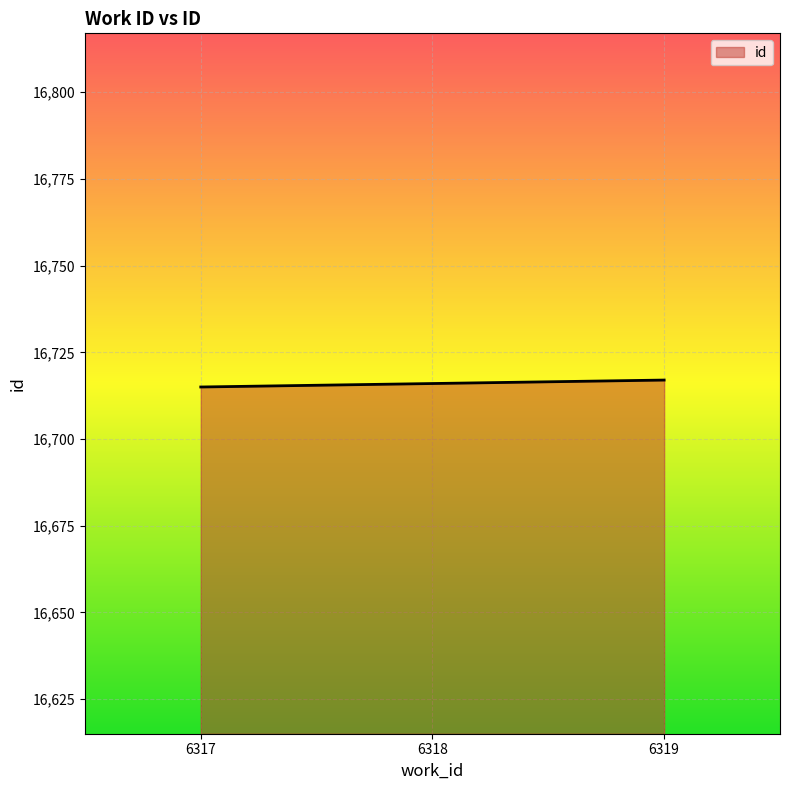

What is the ratio of the value at 6319 to the value at 6318?

1.0